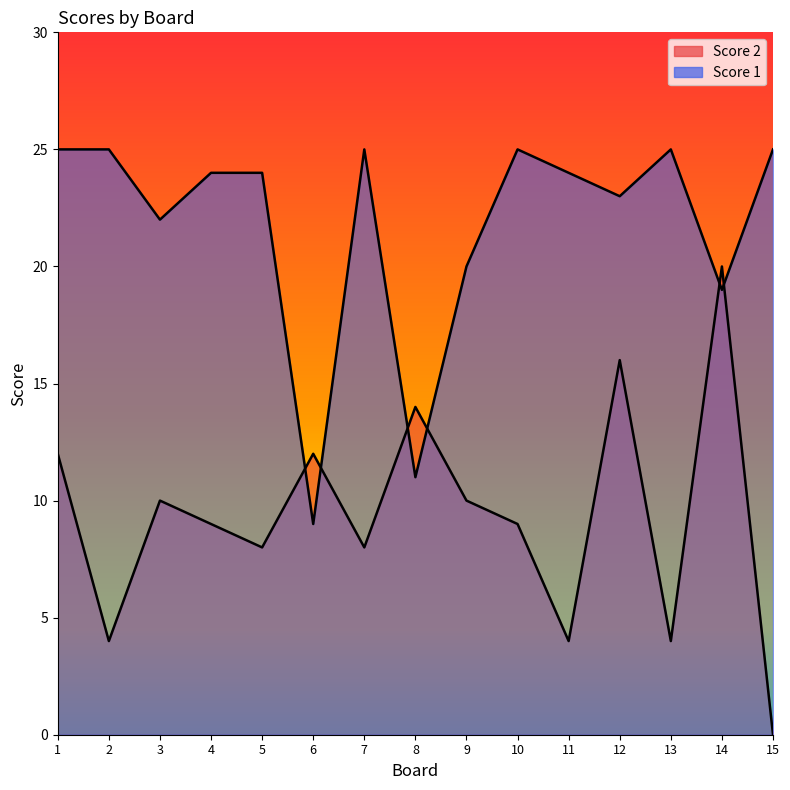

Rank the series by their maximum value, from highest to lowest.

Score 1, Score 2